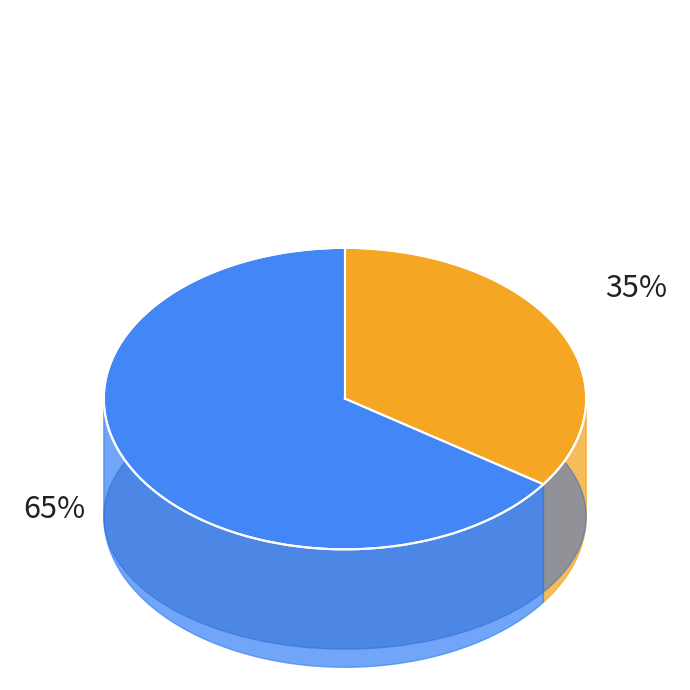

Between Restaurant - Full Service and Grocery, which is larger?

Grocery